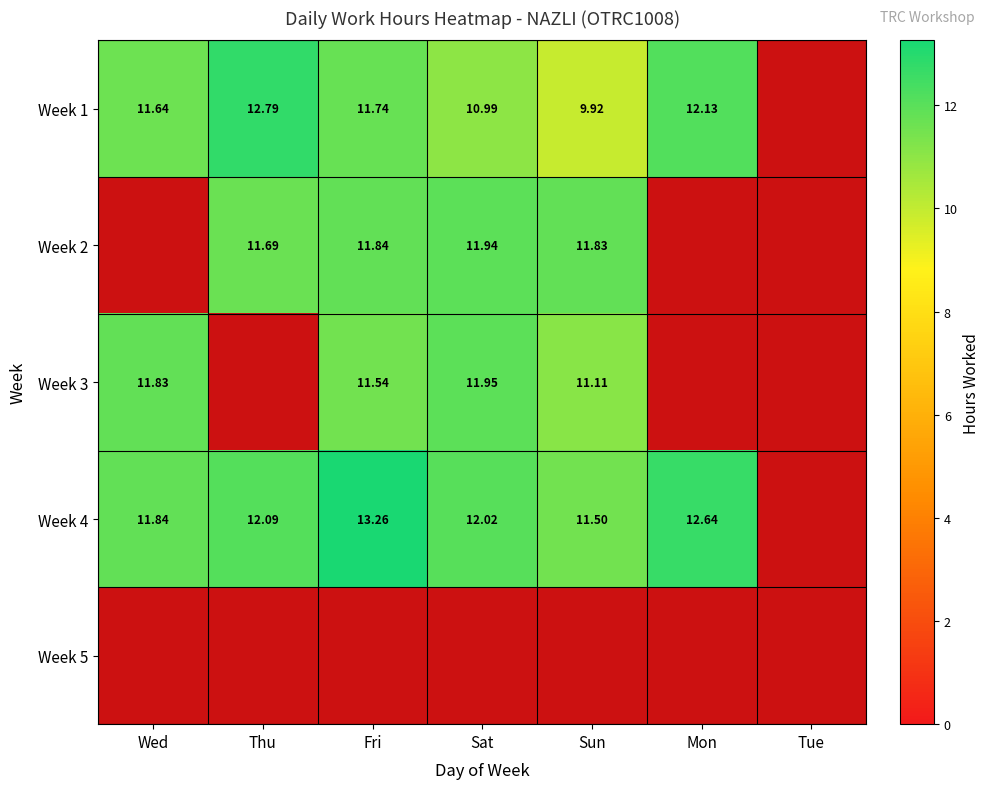

The Week 3 series shows 19.3 at Sun. True or false?

False